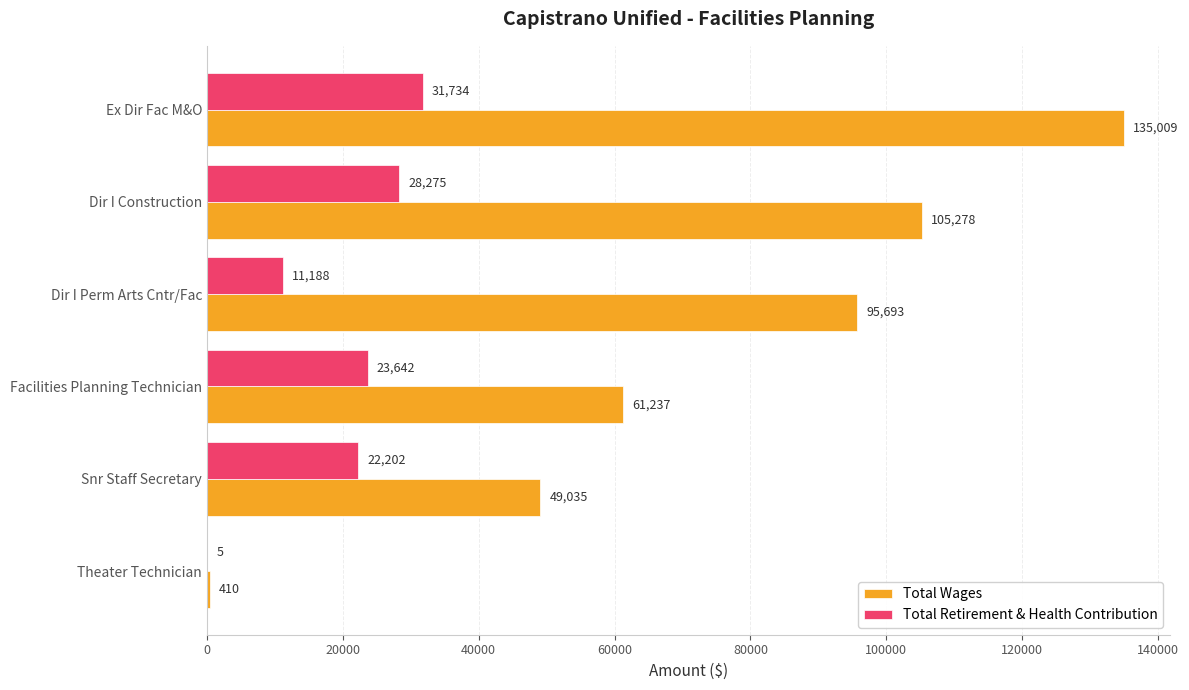

True or false: Total Retirement & Health Contribution has a value of 10450 at Facilities Planning Technician.

False